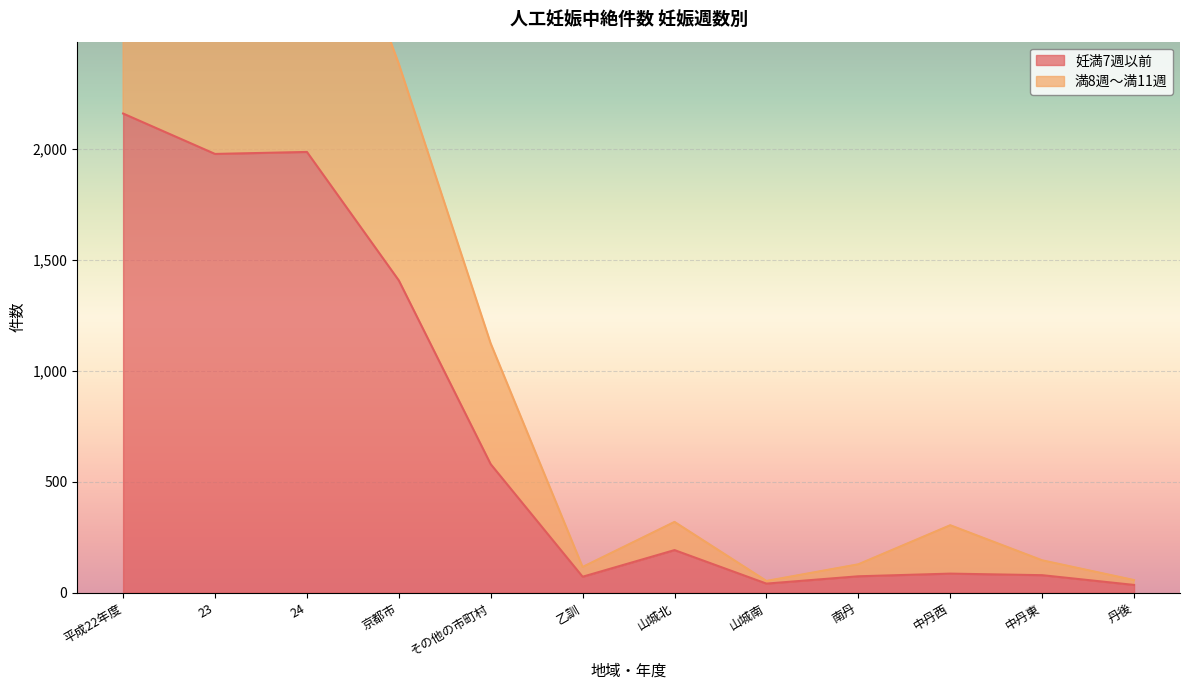

True or false: 妊満7週以前 and 満8週～満11週 intersect in this chart.

False